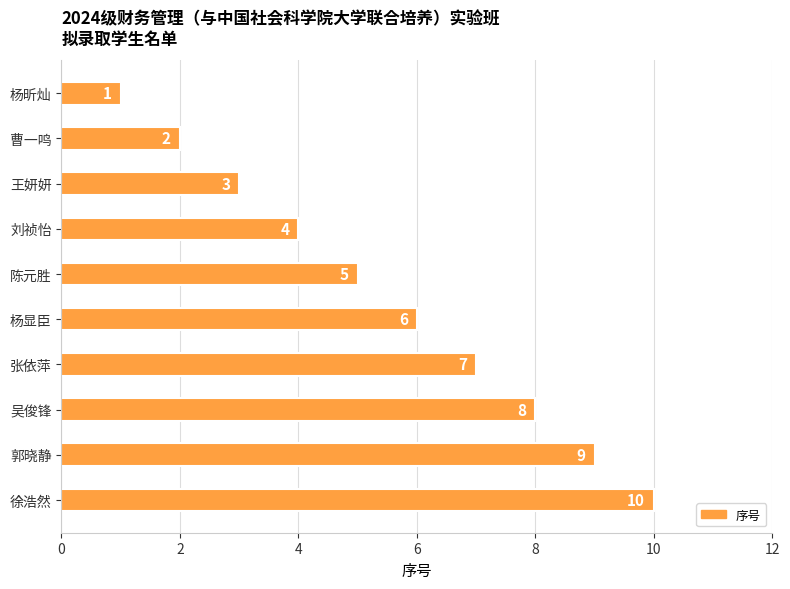

Count the values in the range 3 to 8.

6